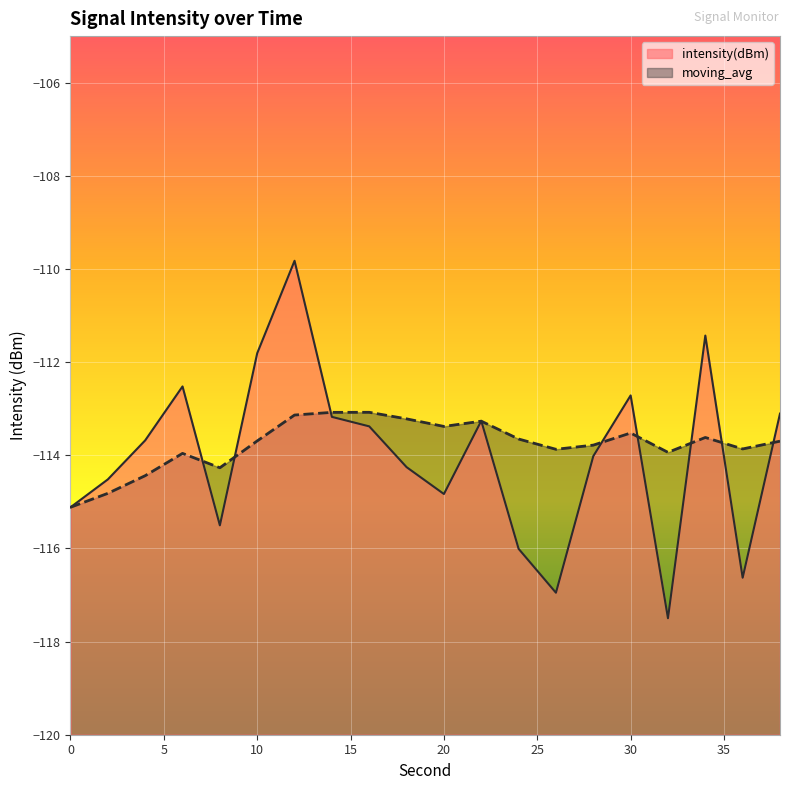

Reading left to right, list all the values displayed in this chart.

intensity(dBm): 0=-115.1	2=-114.5	4=-113.7	6=-112.5	8=-115.5	10=-111.8	12=-109.8	14=-113.2	16=-113.4	18=-114.3	20=-114.8	22=-113.3	24=-116.0	26=-117.0	28=-114.0	30=-112.7	32=-117.5	34=-111.4	36=-116.6	38=-113.1
moving_avg: 0=-115.1	2=-114.8	4=-114.4	6=-114.0	8=-114.3	10=-113.7	12=-113.1	14=-113.1	16=-113.1	18=-113.2	20=-113.4	22=-113.3	24=-113.7	26=-113.9	28=-113.8	30=-113.5	32=-113.9	34=-113.6	36=-113.9	38=-113.7